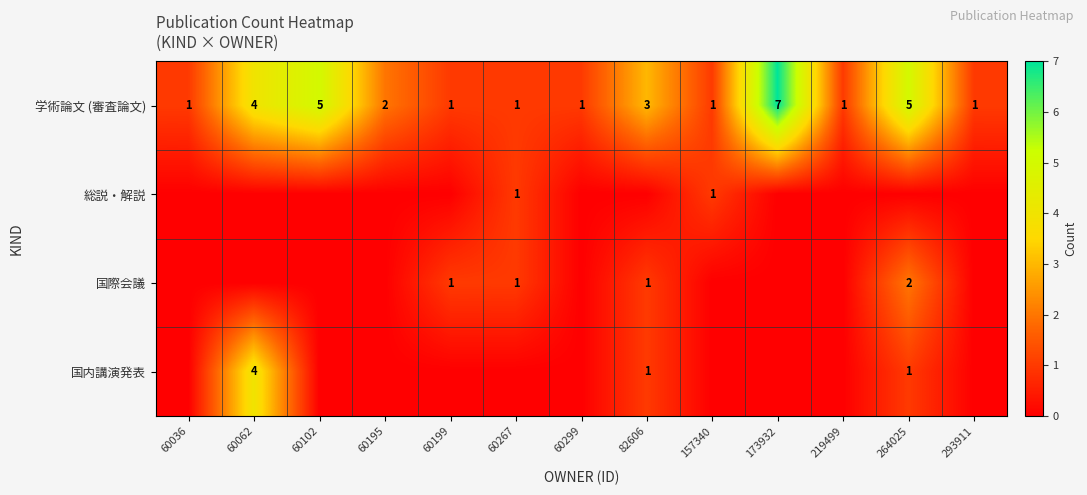

The value of 国際会議 at 60267 is 1. True or false?

True